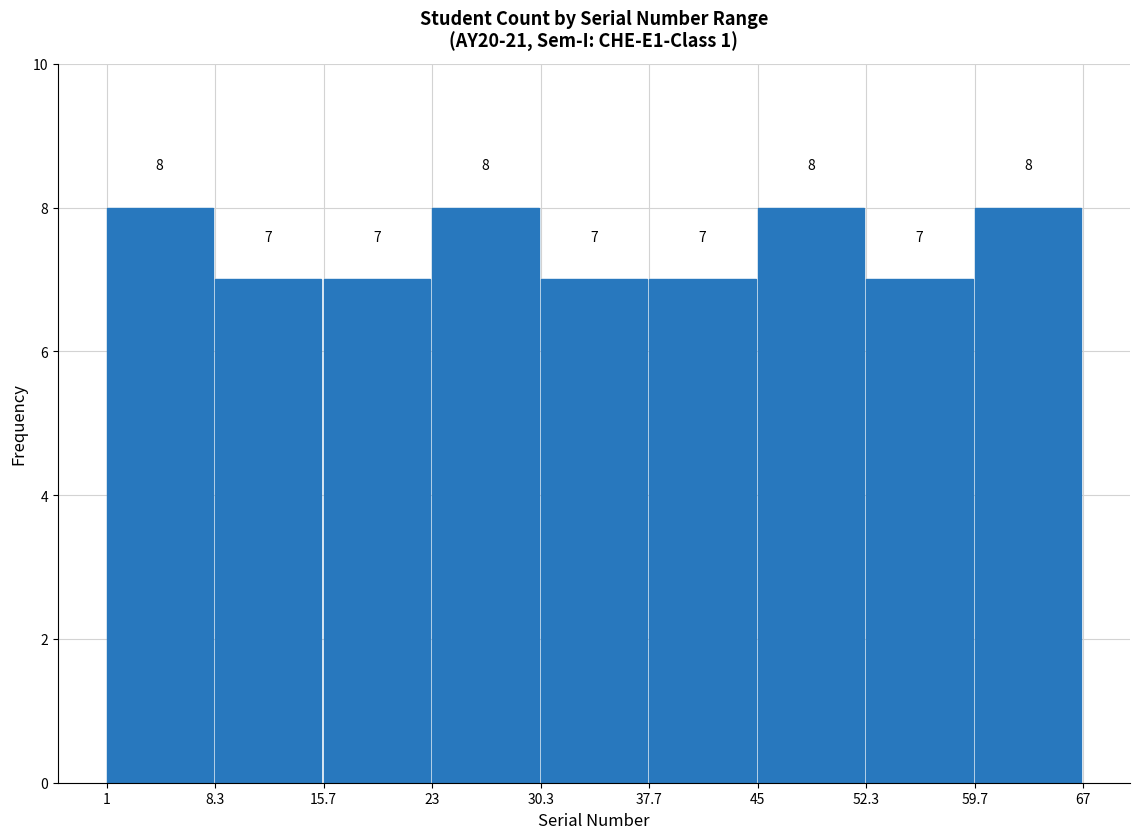

Reading left to right, list every bar in this chart as the range it spans on the x-axis followed by its height.

1 to 8.3: 8
8.3 to 15.7: 7
15.7 to 23: 7
23 to 30.3: 8
30.3 to 37.7: 7
37.7 to 45: 7
45 to 52.3: 8
52.3 to 59.7: 7
59.7 to 67: 8